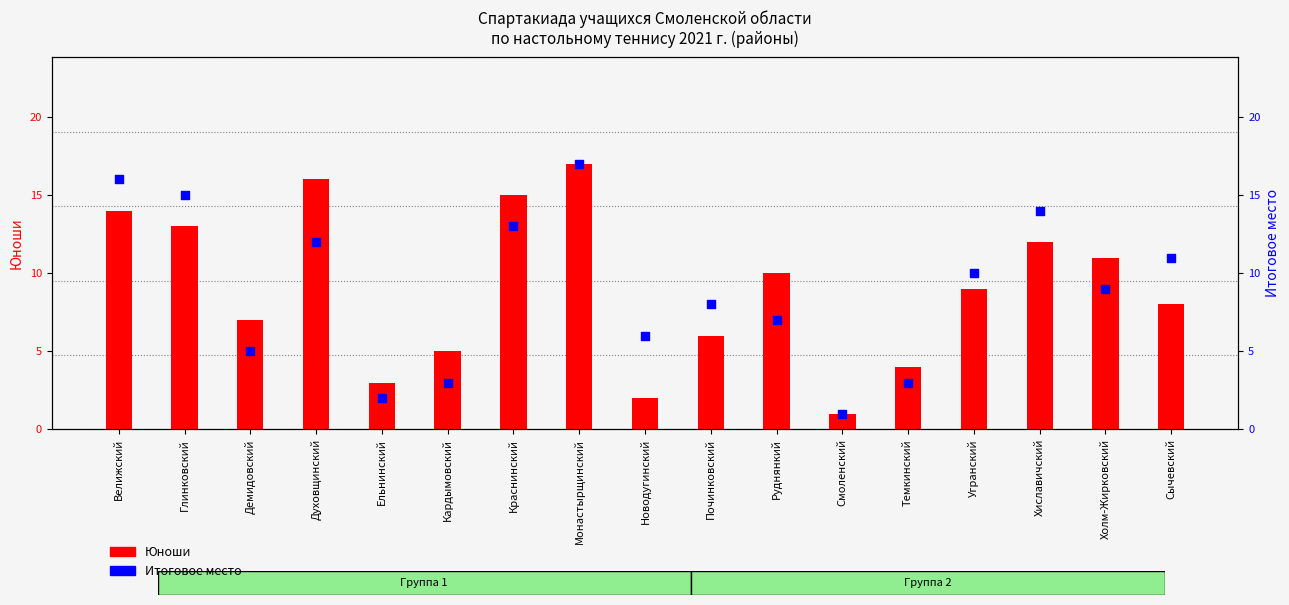

Which series reaches the maximum Y coordinate?

Юноши